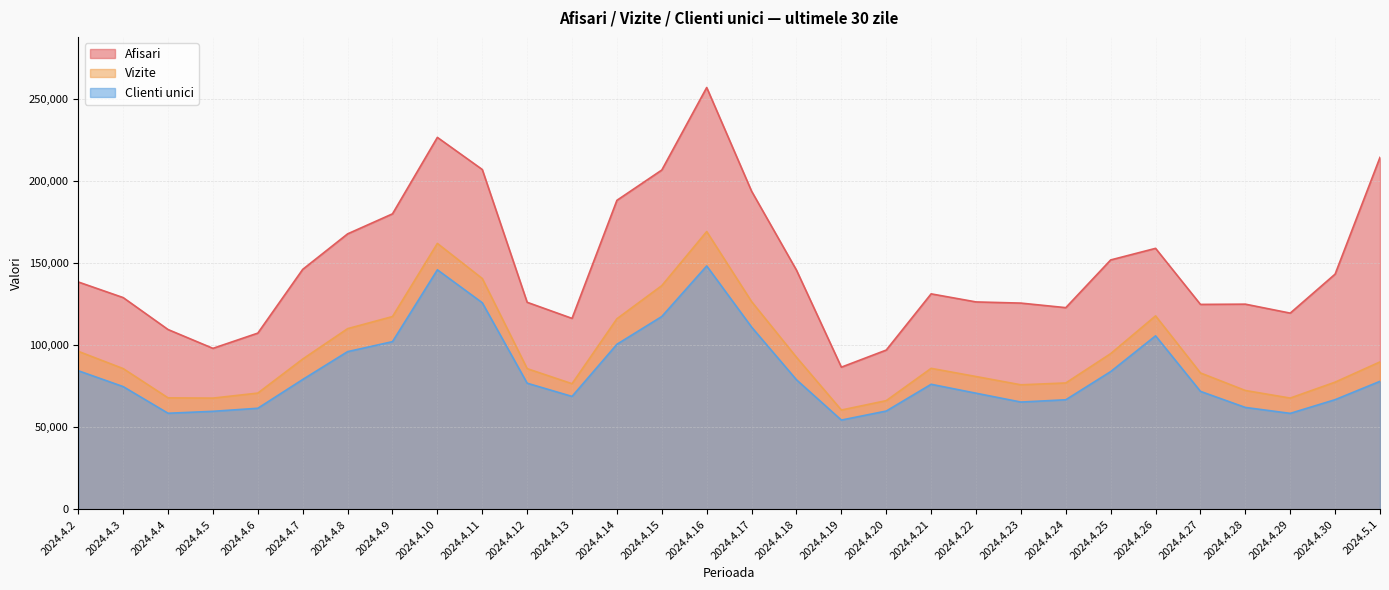

True or false: Clienti unici has a value of 70836 at 2024.4.22.

True